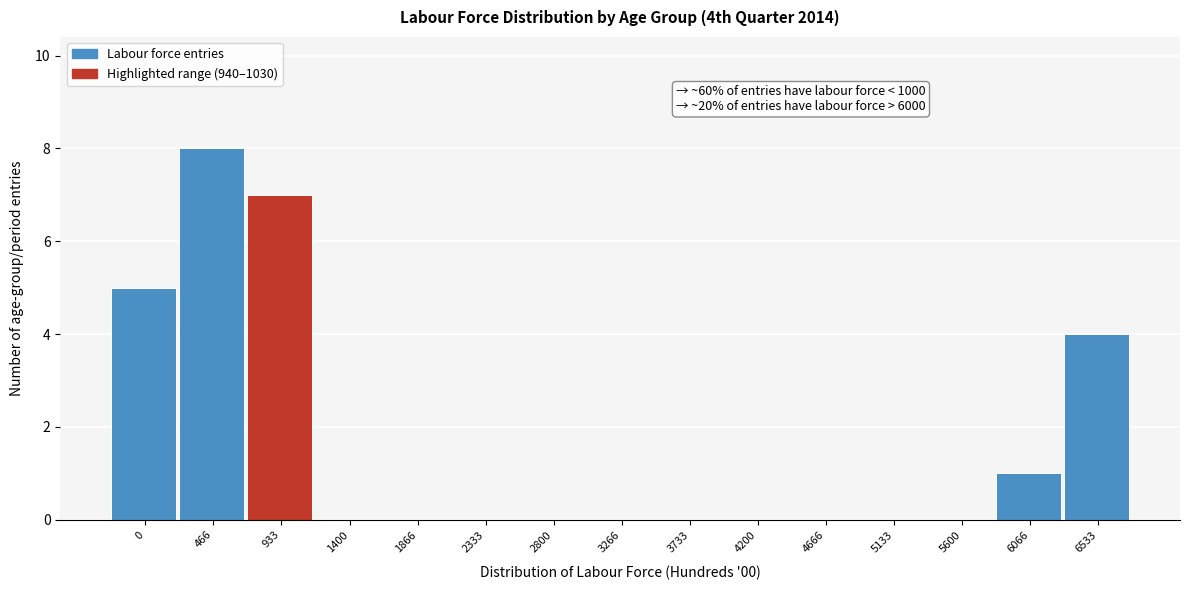

Reading left to right, what are all the values shown in this chart?

0=5	466=8	933=7	1400=0	1866=0	2333=0	2800=0	3266=0	3733=0	4200=0	4666=0	5133=0	5600=0	6066=1	6533=4